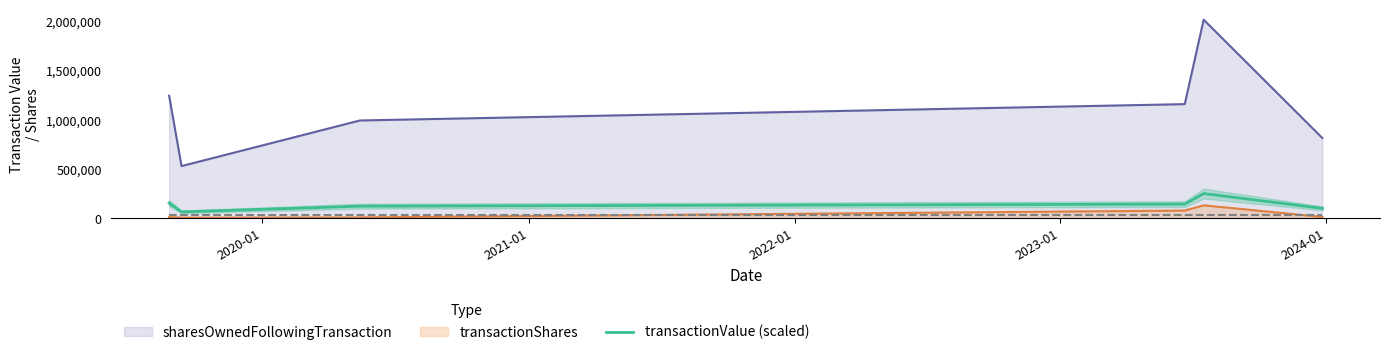

True or false: transactionValue (scaled) and sharesOwnedFollowingTransaction intersect in this chart.

False